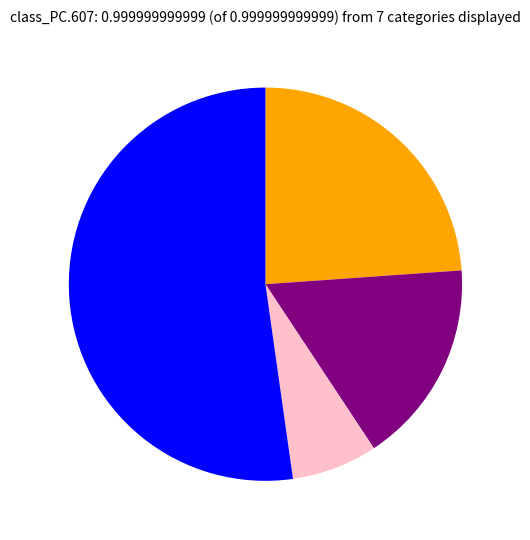

How many segments does this pie chart have?

4